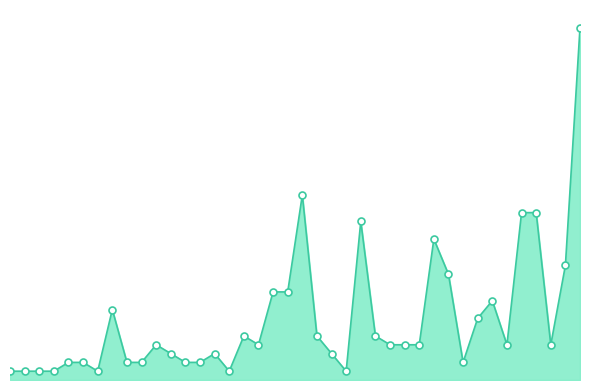

Is this an area chart (filled region under the line)?

Yes